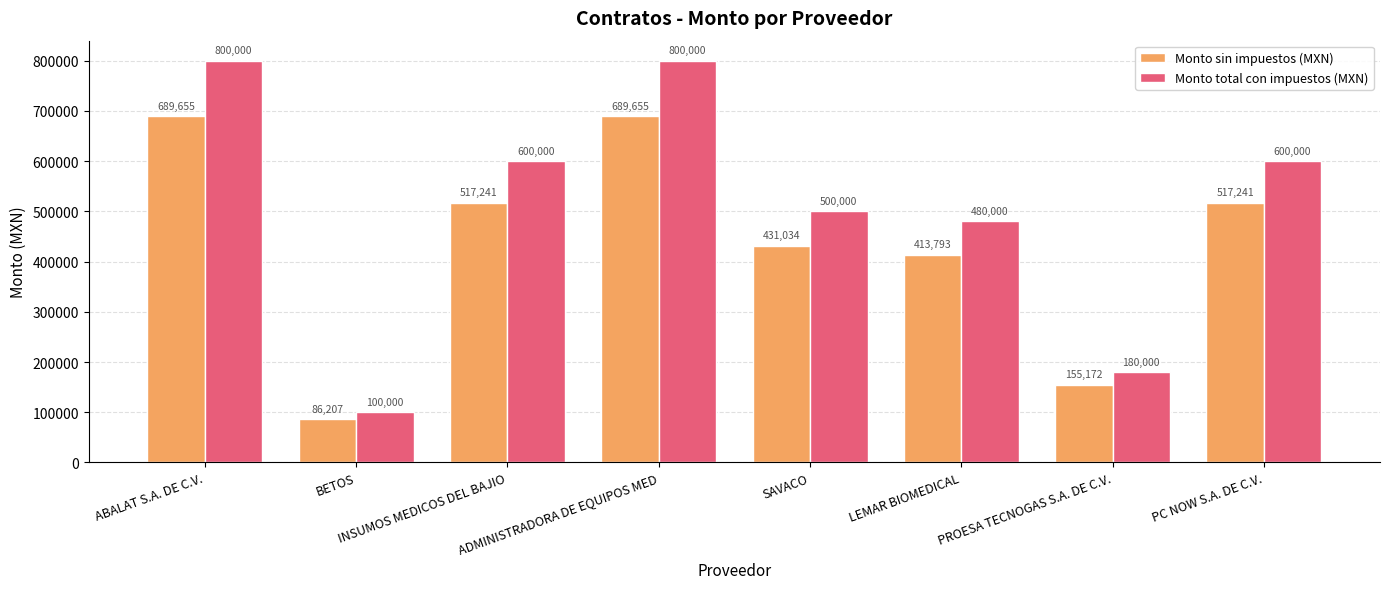

Which series has the largest total across all categories?

Monto total con impuestos (MXN)